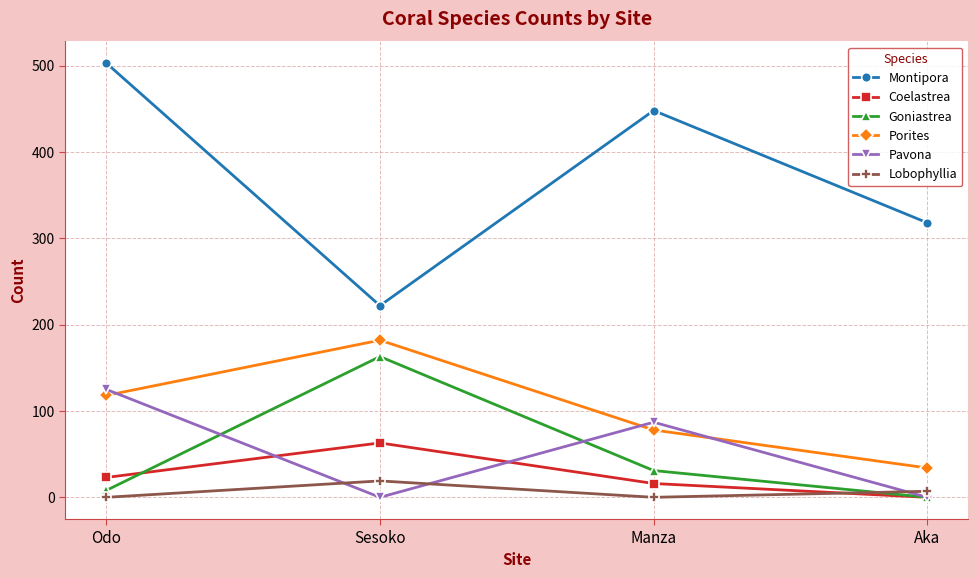

Reading left to right, list all the values displayed in this chart.

Montipora: 503	222	448	318
Coelastrea: 23	63	16	0
Goniastrea: 8	163	31	0
Porites: 118	182	78	34
Pavona: 125	0	87	0
Lobophyllia: 0	19	0	7